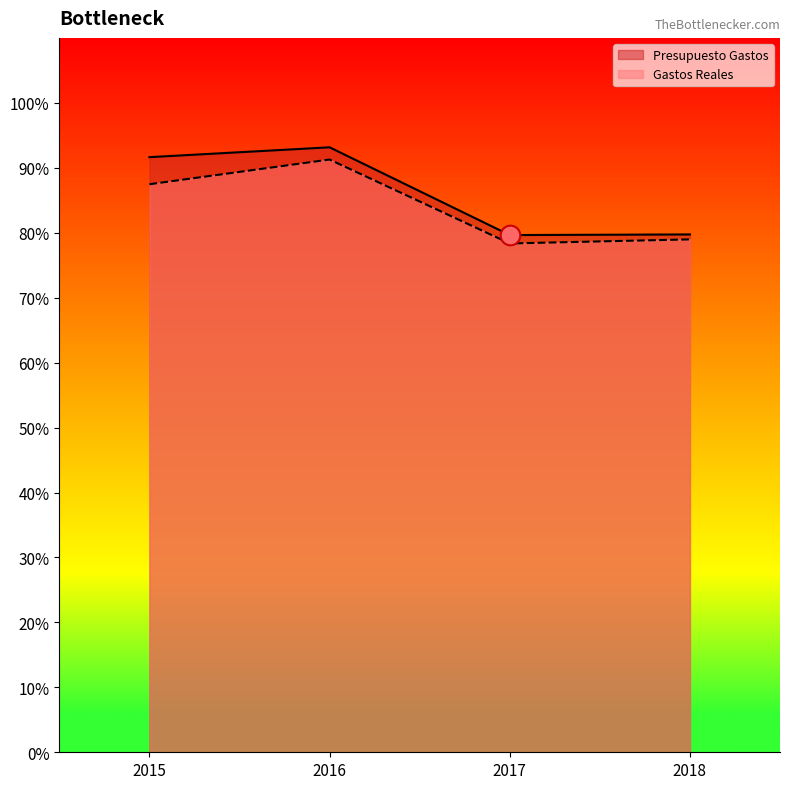

Which series has the largest total across all categories?

Presupuesto Gastos